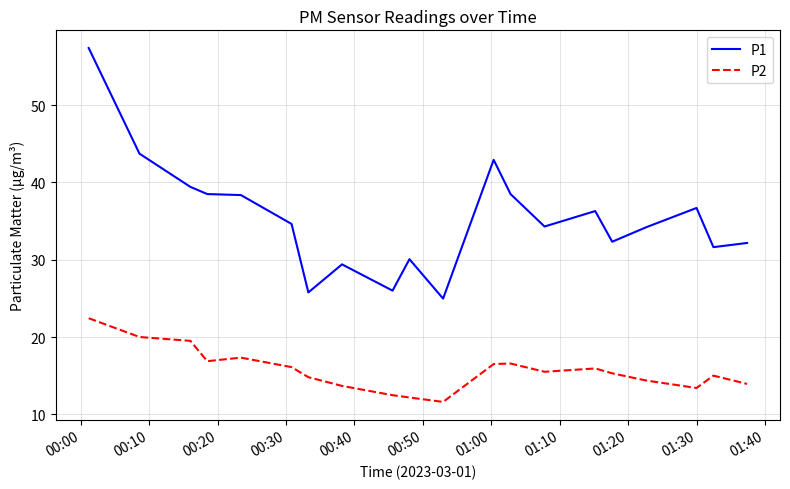

How many categories are shown in the chart?

20